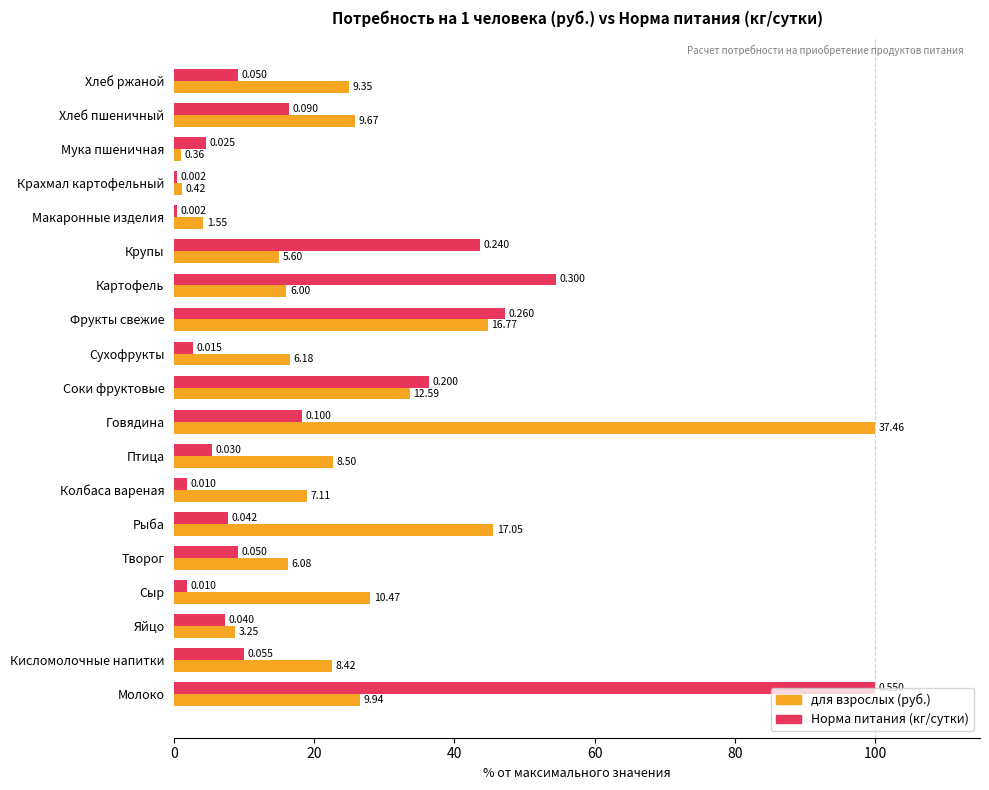

What are all the series names shown in the legend?

для взрослых (руб.), Норма питания (кг/сутки)